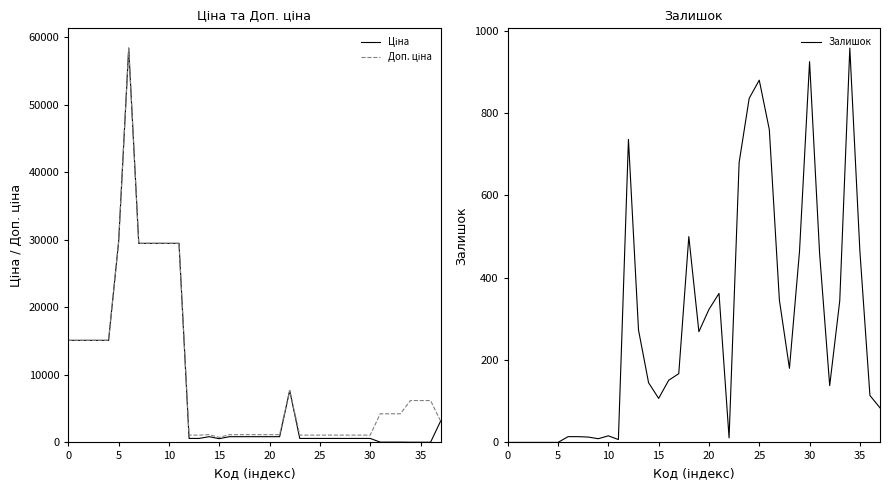

What is the maximum value for Залишок?

958